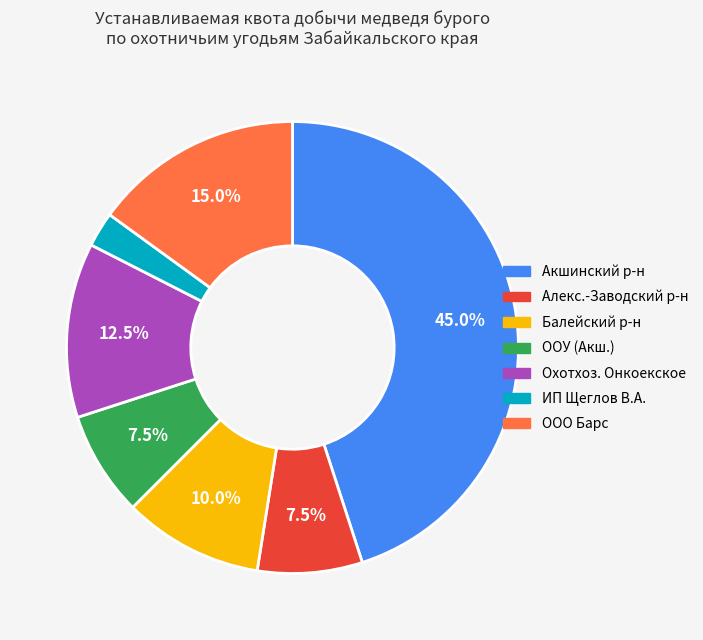

Does any single category account for the majority?

No